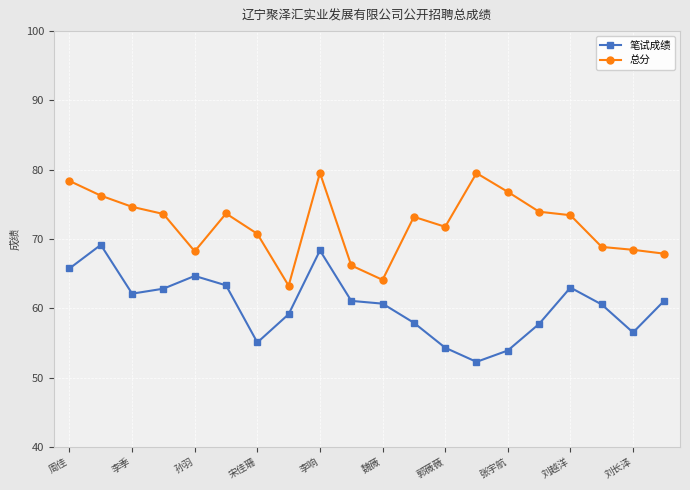

Which series has the largest total across all categories?

总分